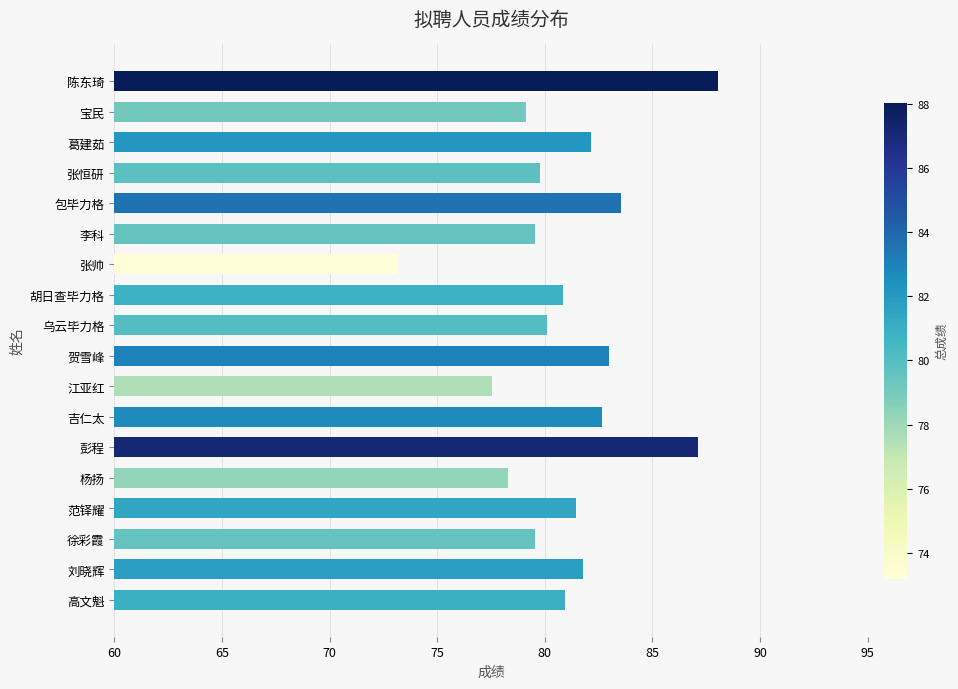

True or false: the data shows 79.6 at 徐彩霞.

True